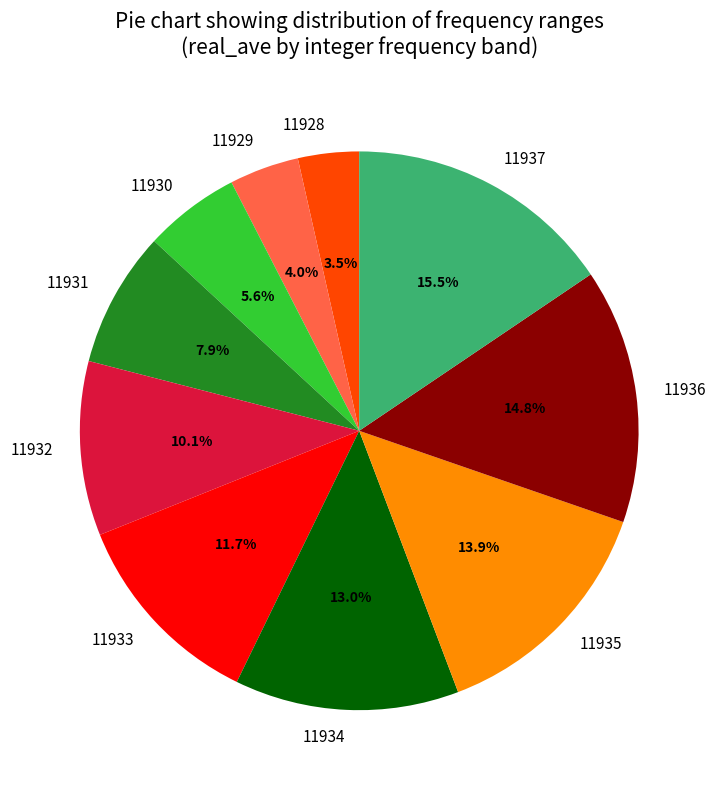

Combined, do 11929 and 11937 account for over 50%?

No